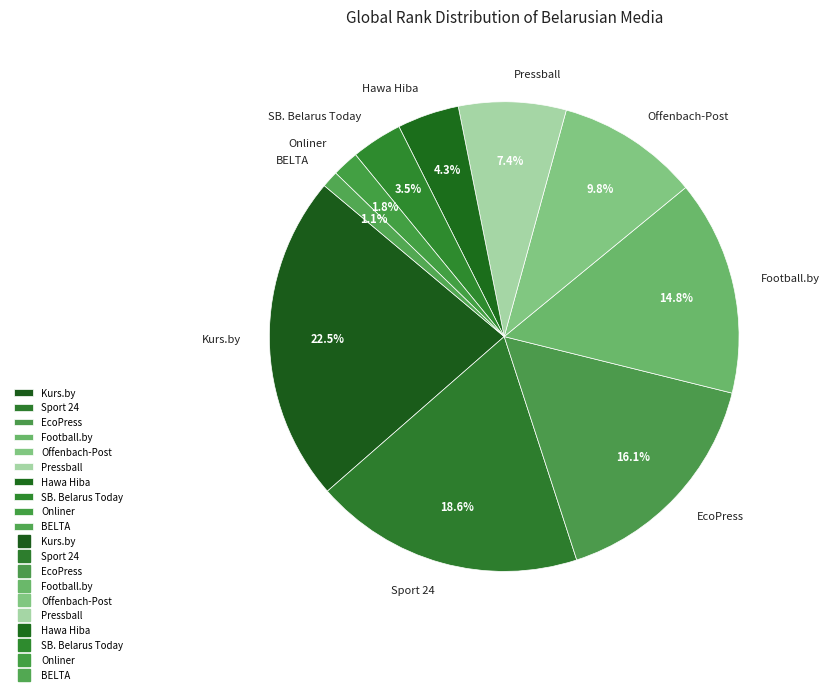

Between Offenbach-Post and SB. Belarus Today, which is larger?

Offenbach-Post